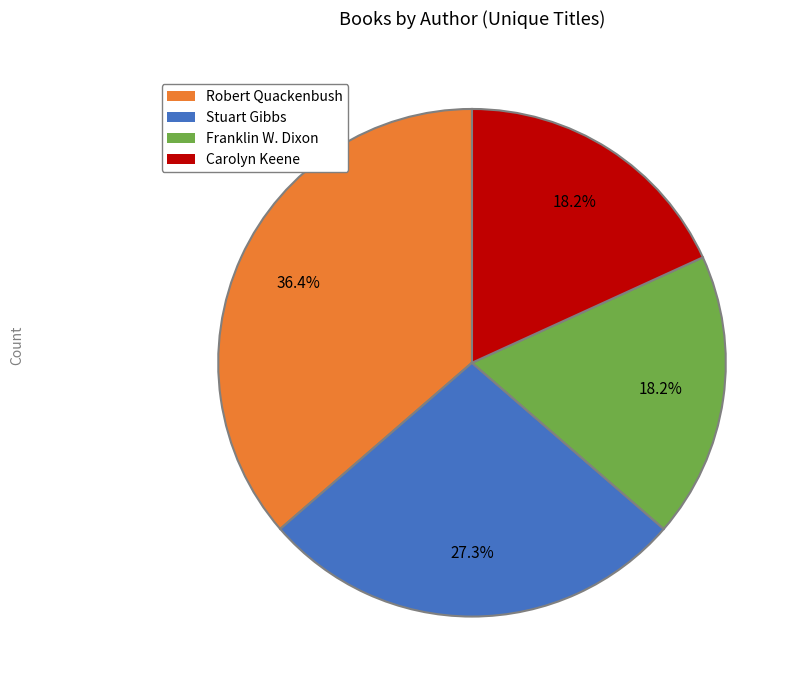

How many segments does this pie chart have?

4